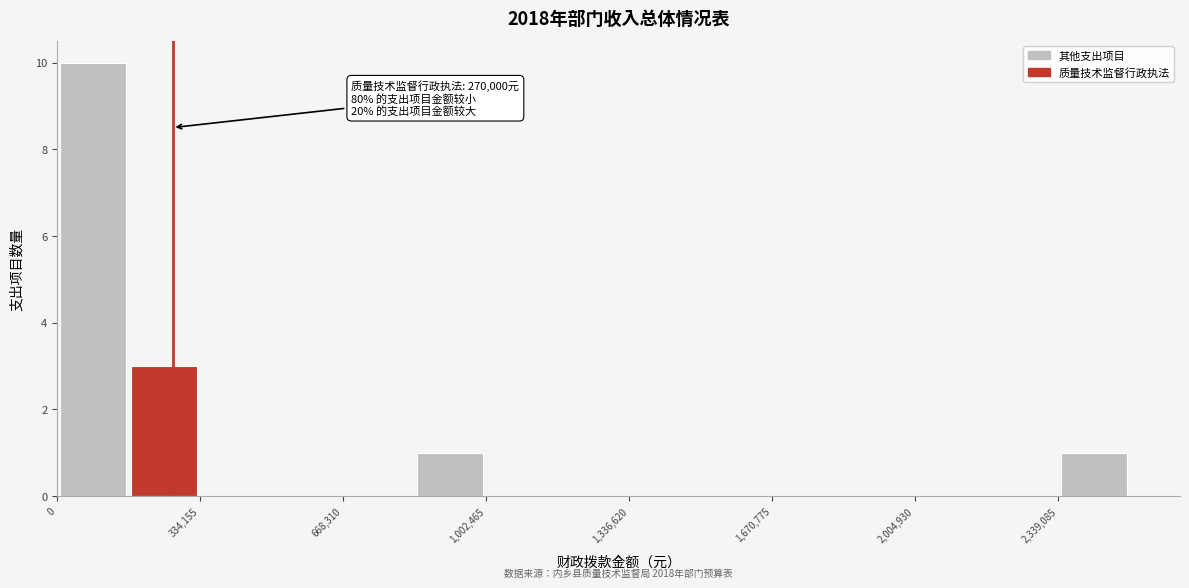

Read against the x-axis, roughly where is the centre of the tallest bar?

100000